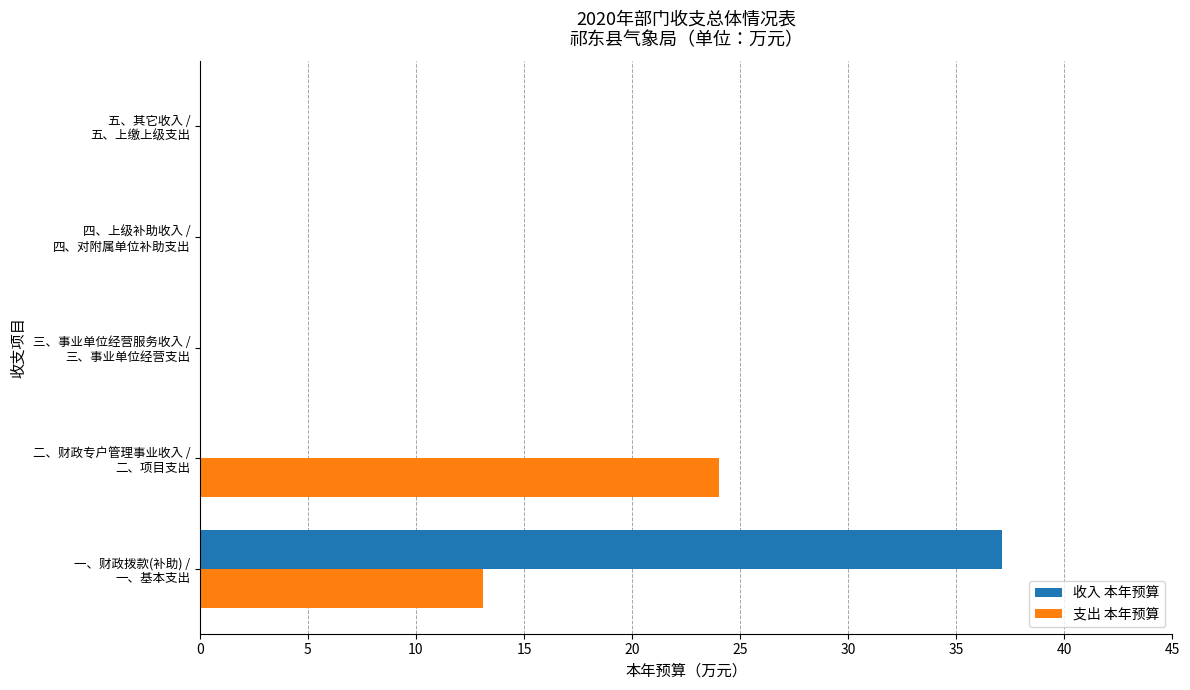

What is the sum of all 支出 本年预算 values?

37.1